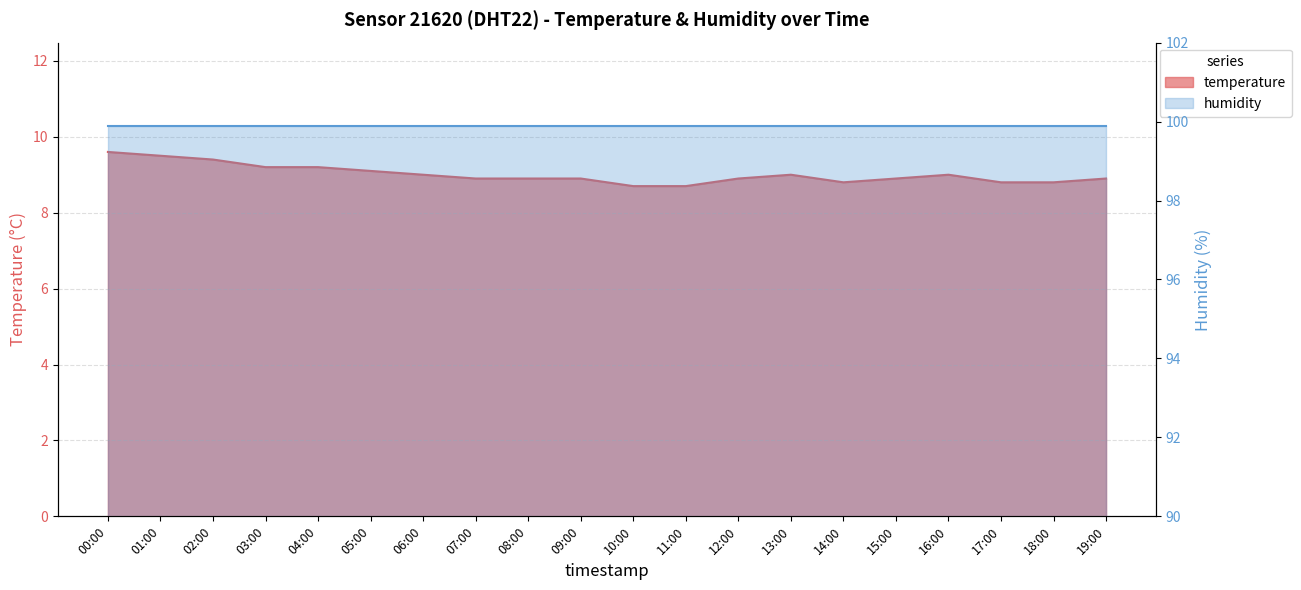

Reading left to right, what are all the values shown in this chart?

9.6	9.5	9.4	9.2	9.2	9.1	9.0	8.9	8.9	8.9	8.7	8.7	8.9	9.0	8.8	8.9	9.0	8.8	8.8	8.9